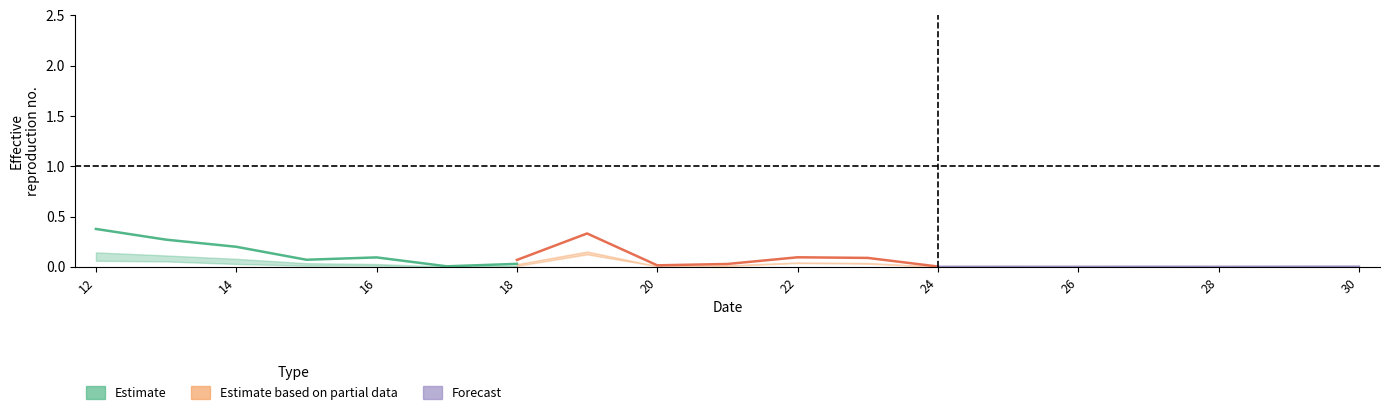

Which series has the largest range (max minus min)?

Estimate